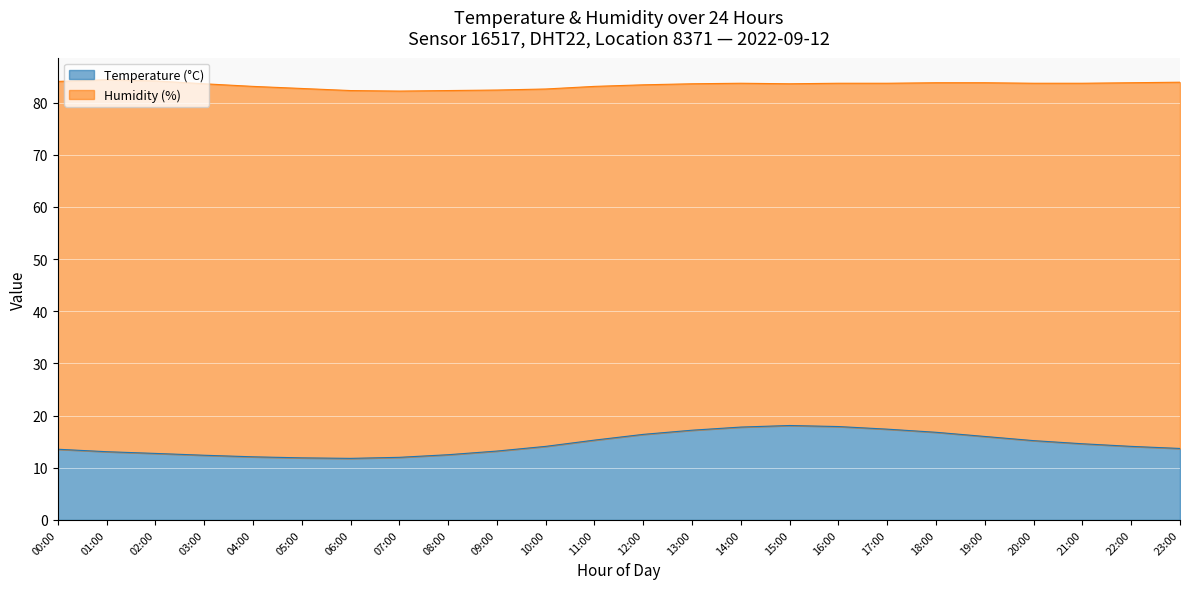

What is the label of the 7th point from the left?

06:00